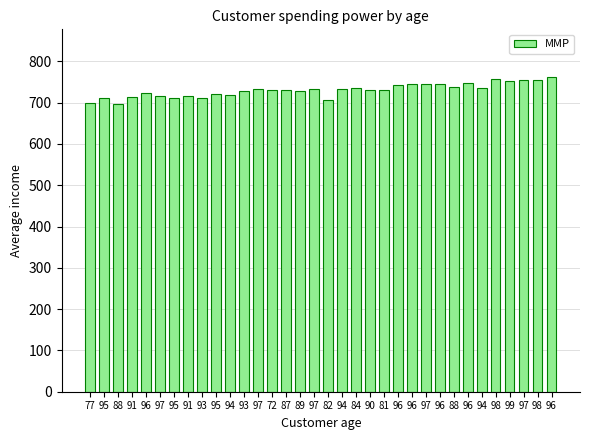

How many distinct data groups are displayed?

1